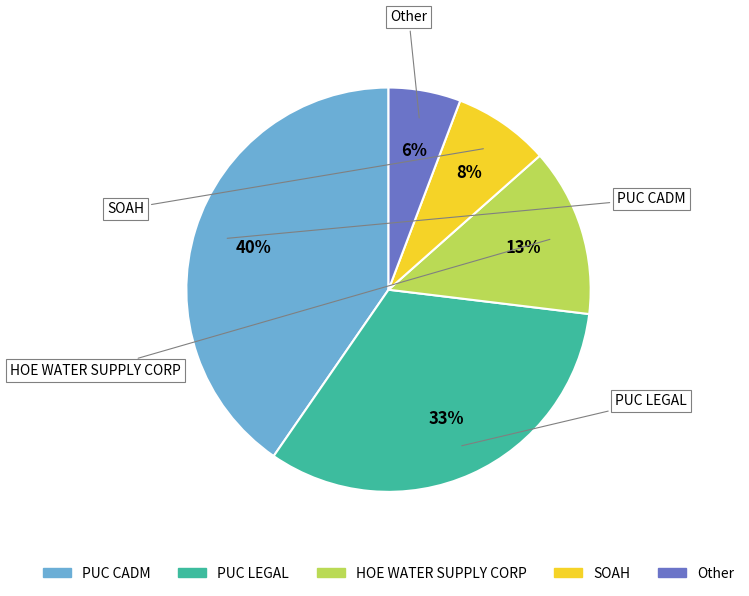

To the nearest percent, what percentage of the pie is SOAH?

8%